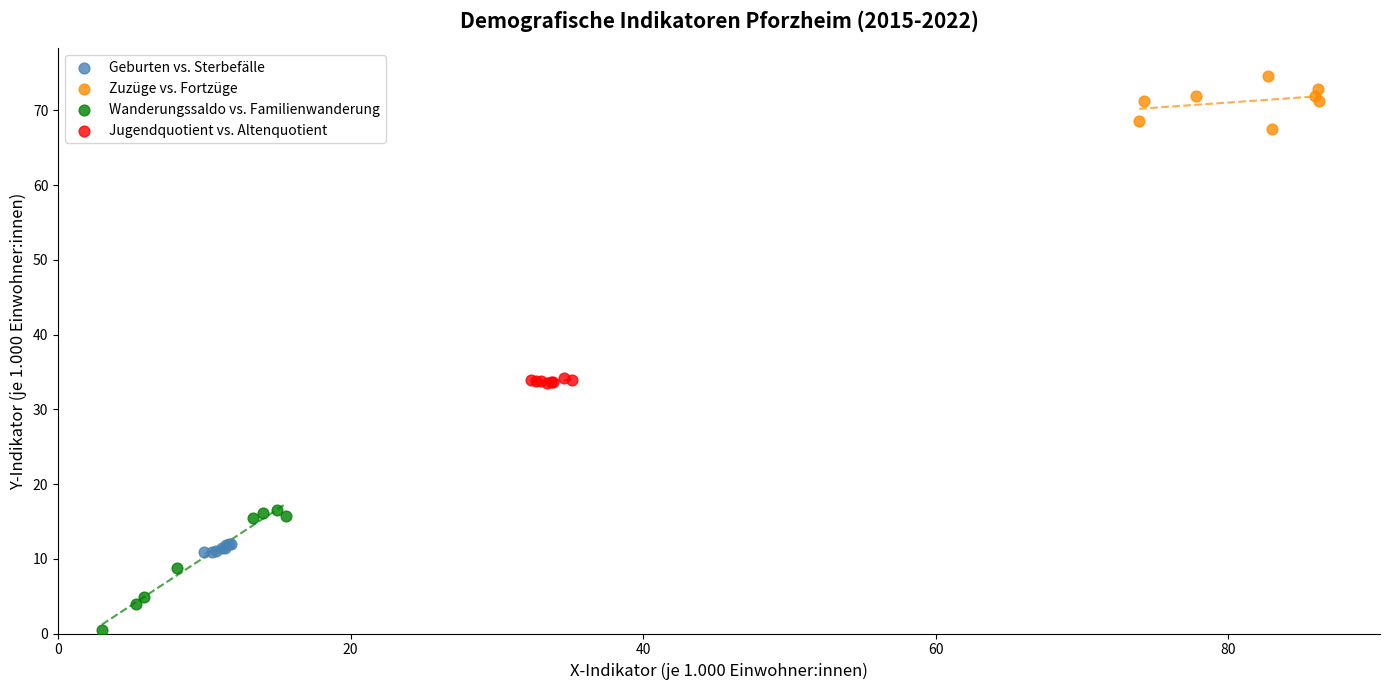

Which series contains the lowest Y value?

Wanderungssaldo vs. Familienwanderung